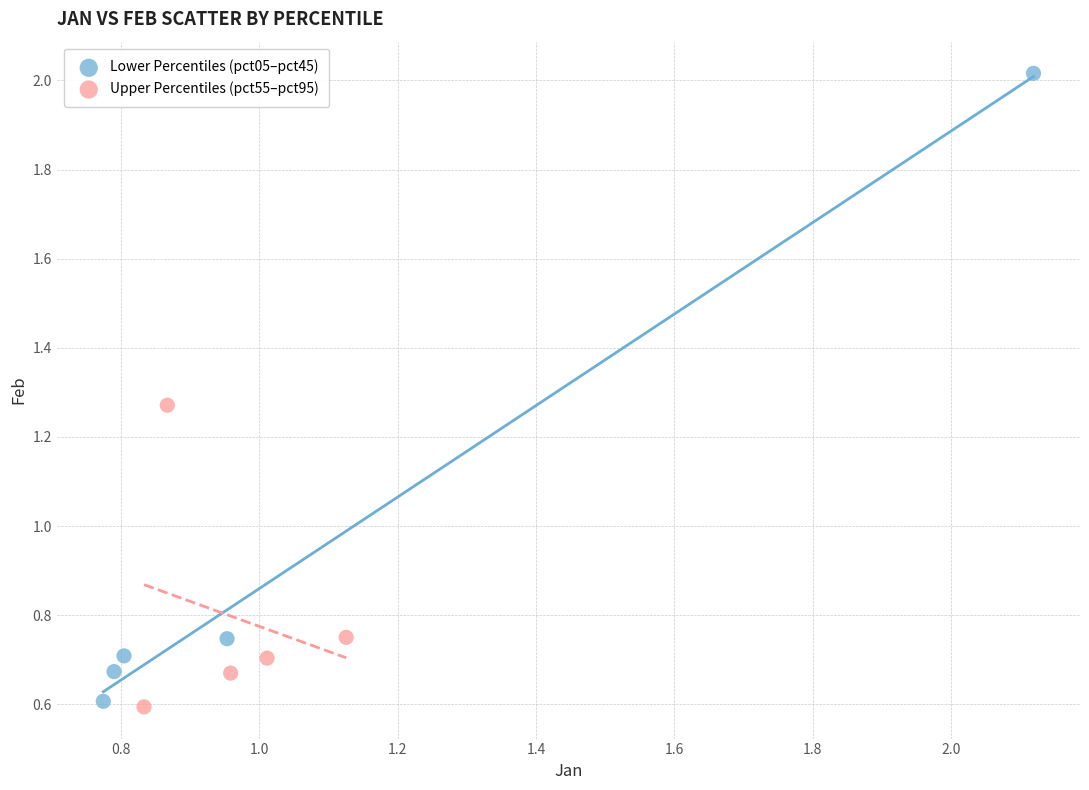

What are all the series names shown in the legend?

Lower Percentiles (pct05–pct45), Upper Percentiles (pct55–pct95)